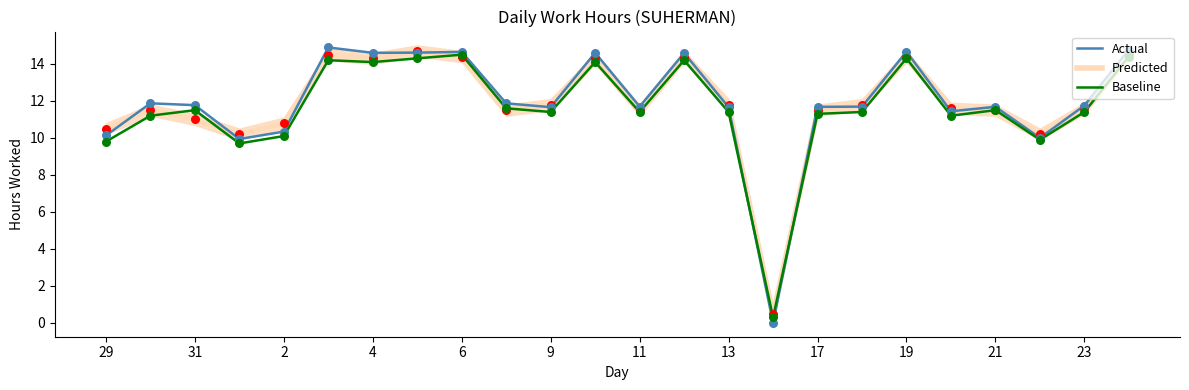

Which series has the largest total across all categories?

Actual